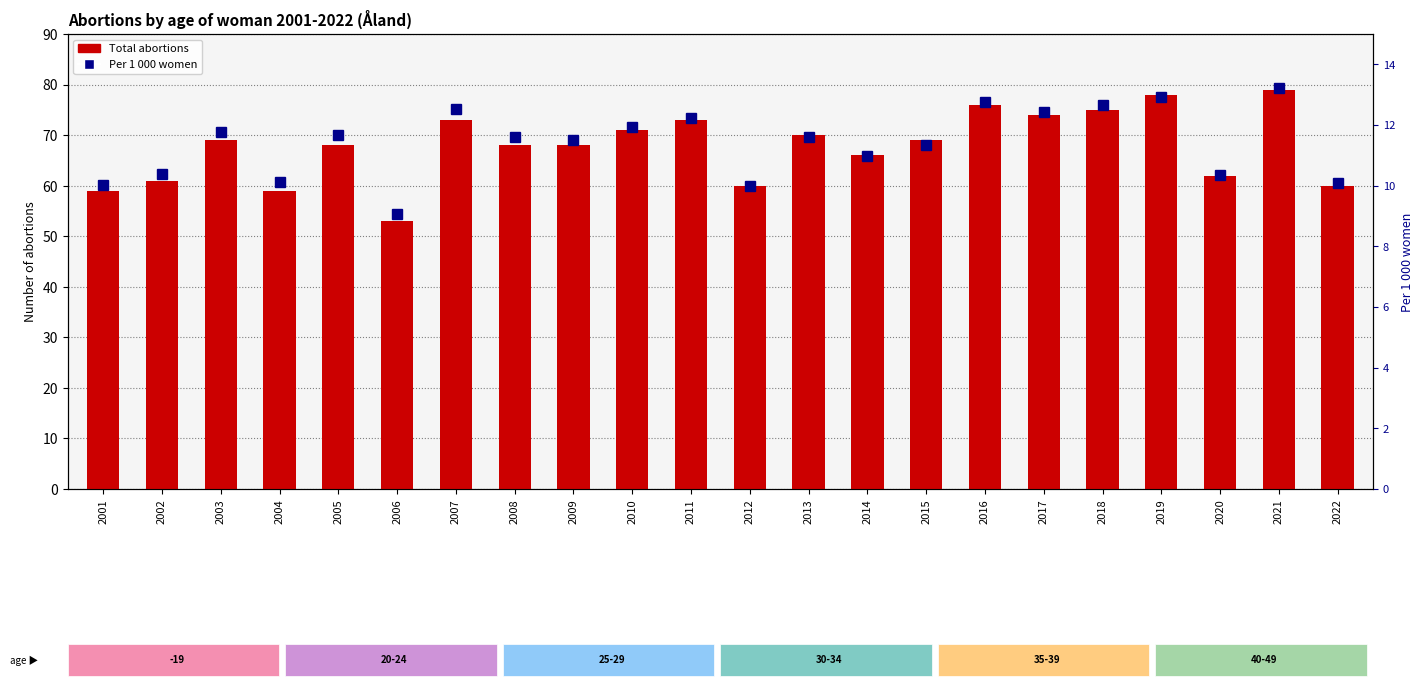

At which category does the chart reach its peak across all series?

2021